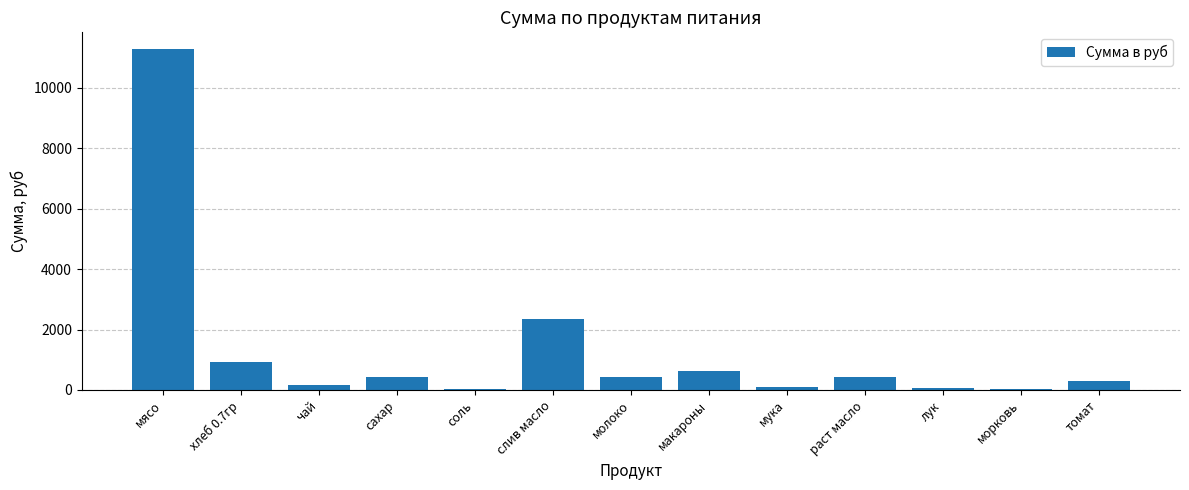

Which label corresponds to the largest value in the chart?

мясо